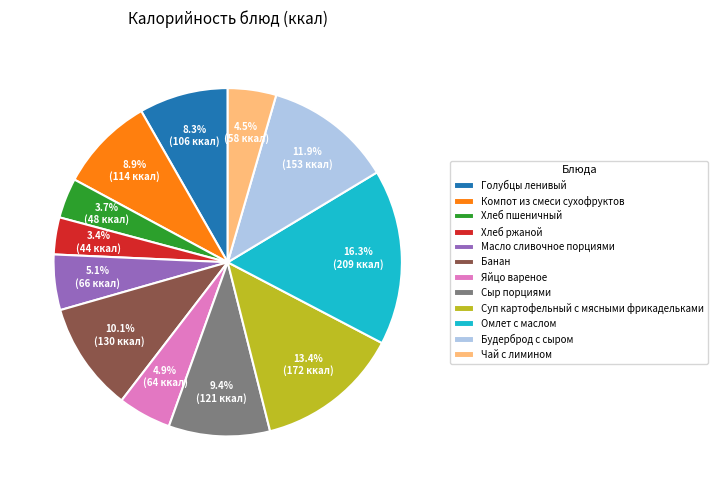

The Хлеб пшеничный slice represents 4% of the pie. True or false?

True